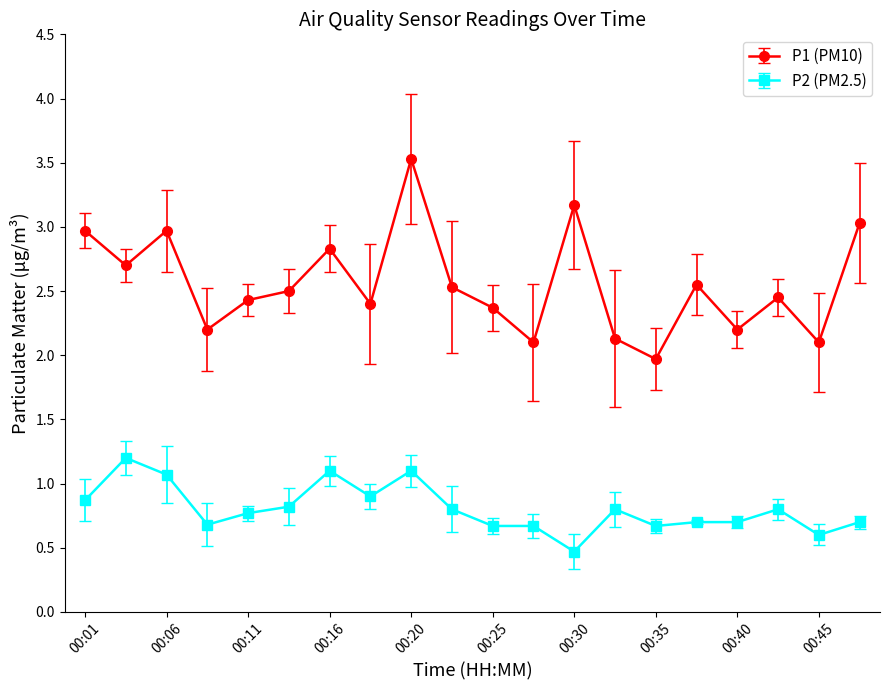

True or false: P2 (PM2.5) and P1 (PM10) cross at least once.

False